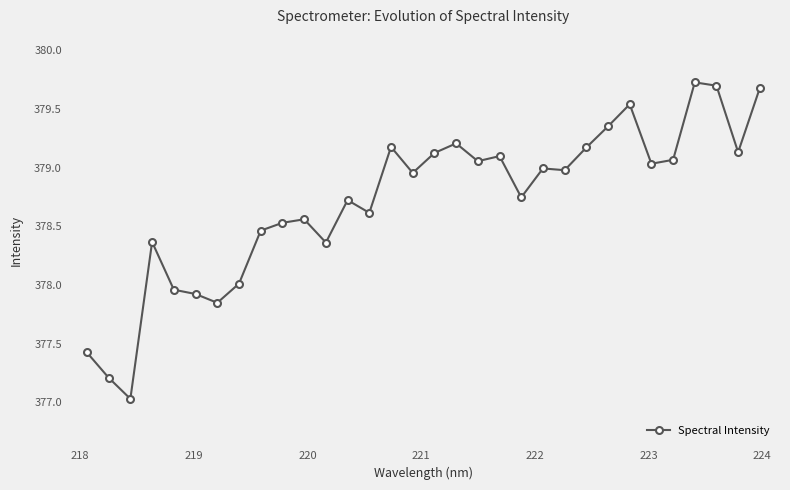

What is the value of the 18th point from the left?

379.2